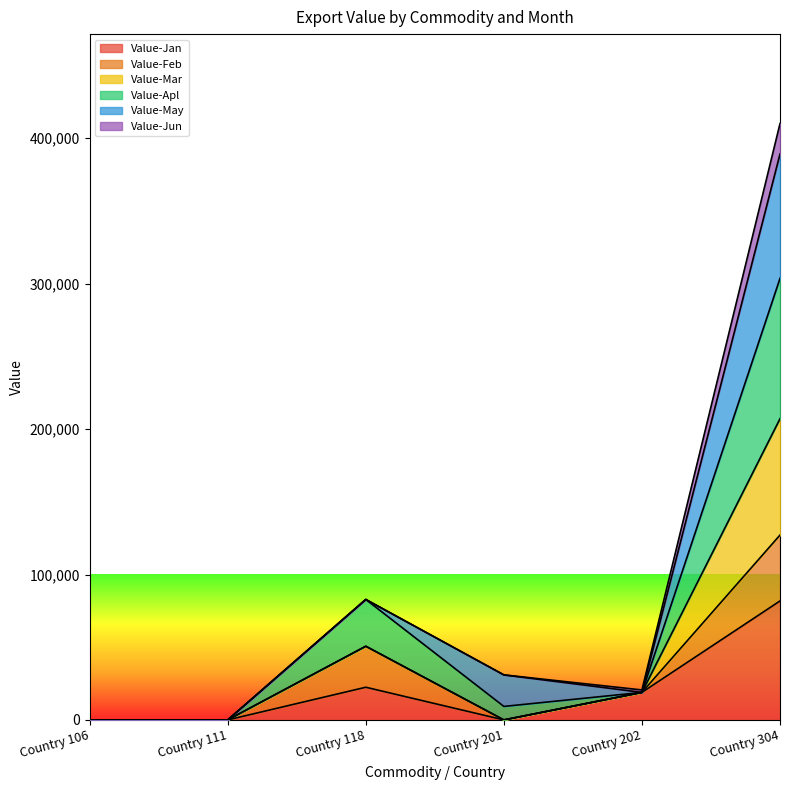

What are all the series names shown in the legend?

Value-Jan, Value-Feb, Value-Mar, Value-Apl, Value-May, Value-Jun